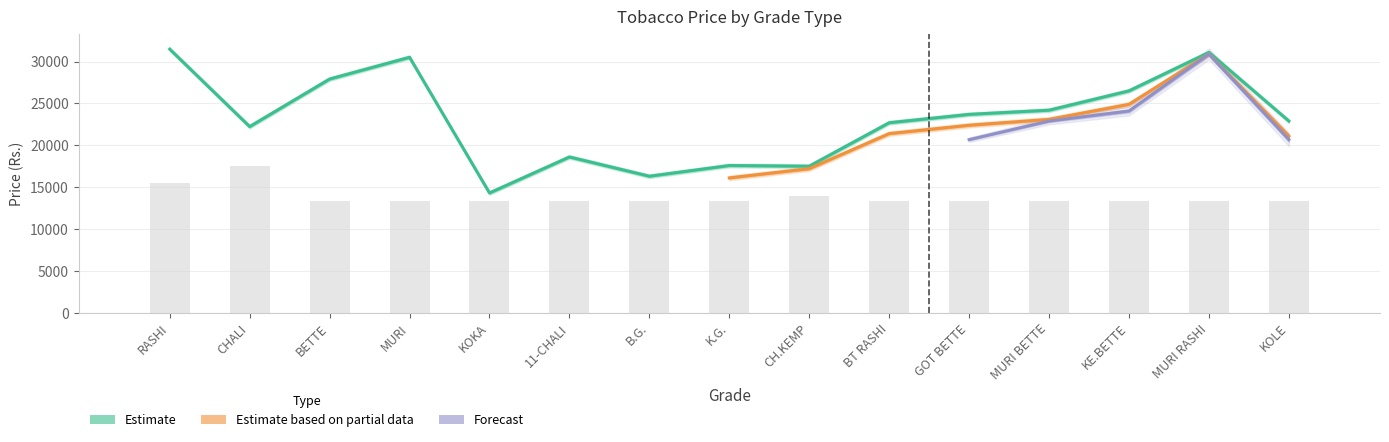

Between RASHI and KE.BETTE, which is larger?

RASHI